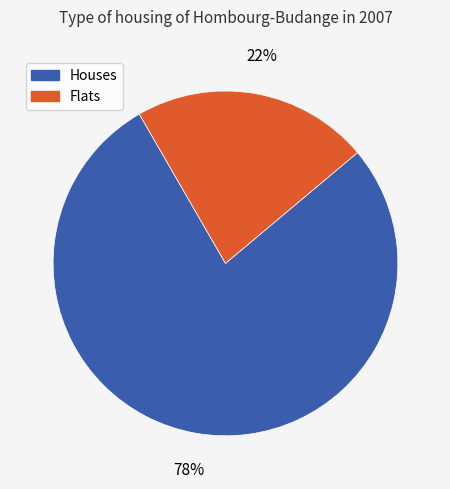

Between Flats and Houses, which is larger?

Houses